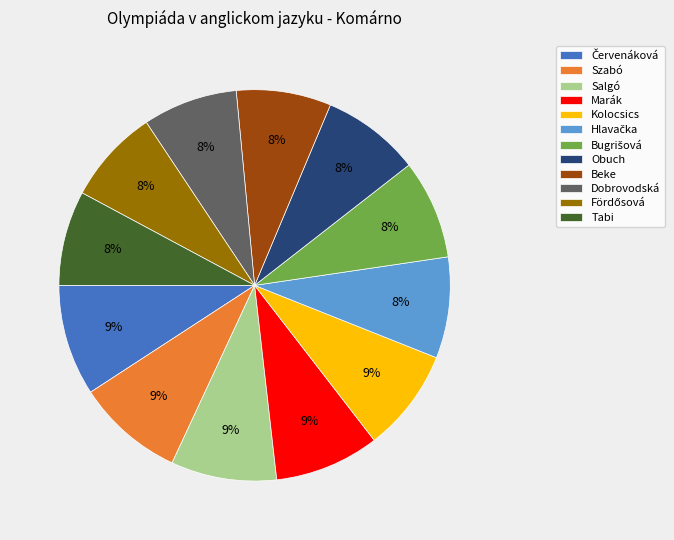

Is it true that Szabó is 9% of the pie?

True